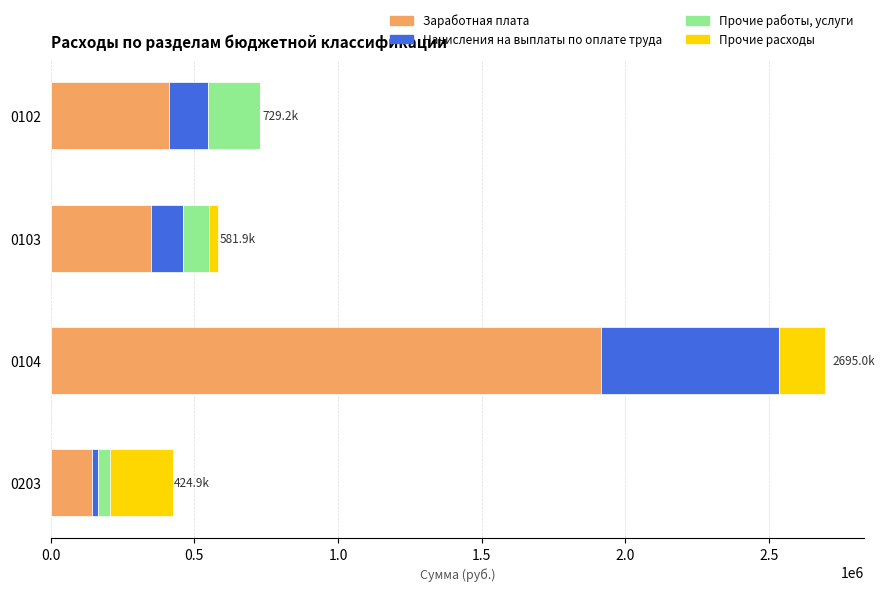

The value of Заработная плата at 0203 is 144652.1. True or false?

True